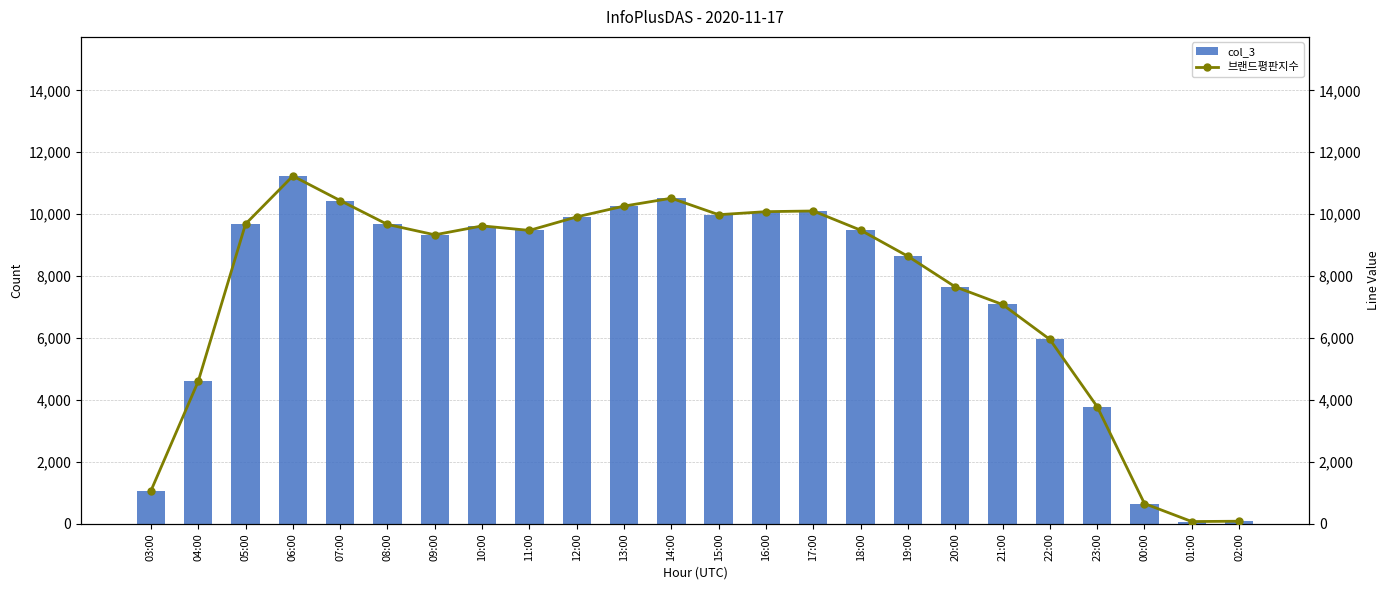

The value of 브랜드평판지수 at 11:00 is 6035. True or false?

False